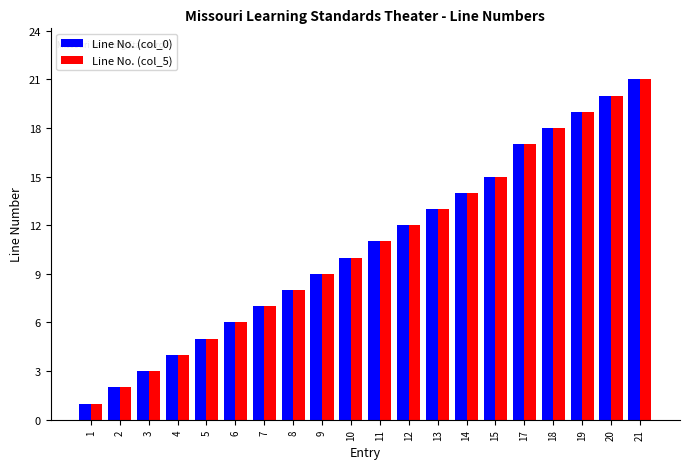

What is the difference between the Line No. (col_5) values at 19 and 18?

1